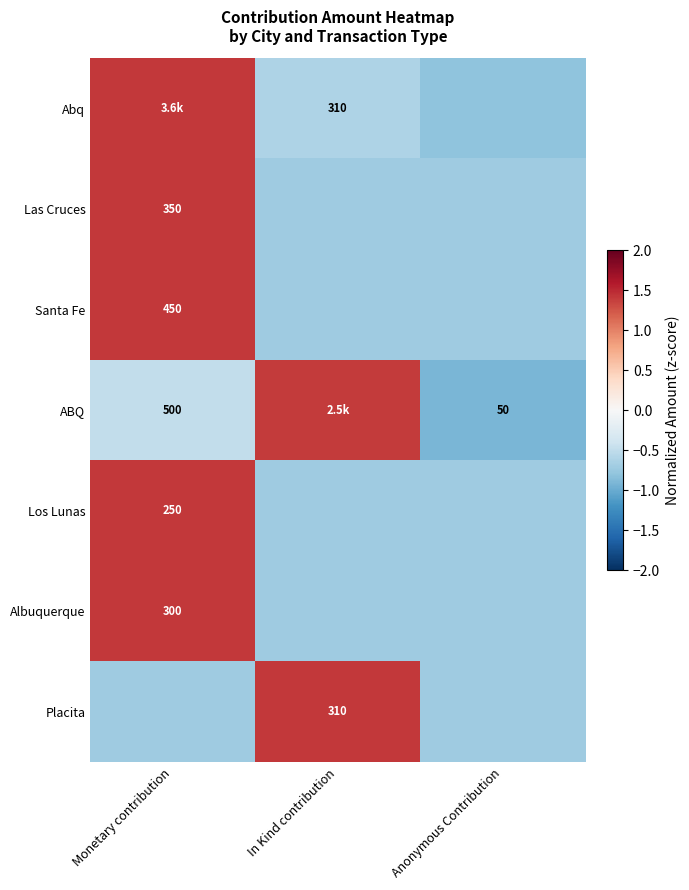

How many values in Santa Fe are below zero?

2